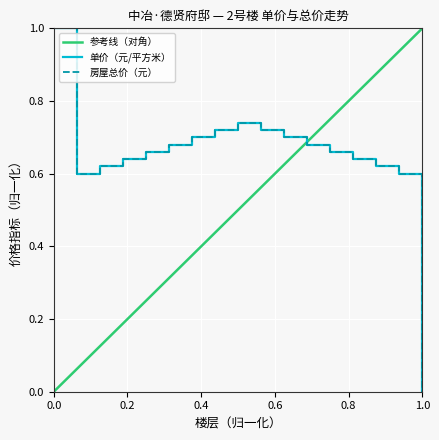

At which category does 房屋总价（元） reach its first local valley?

2